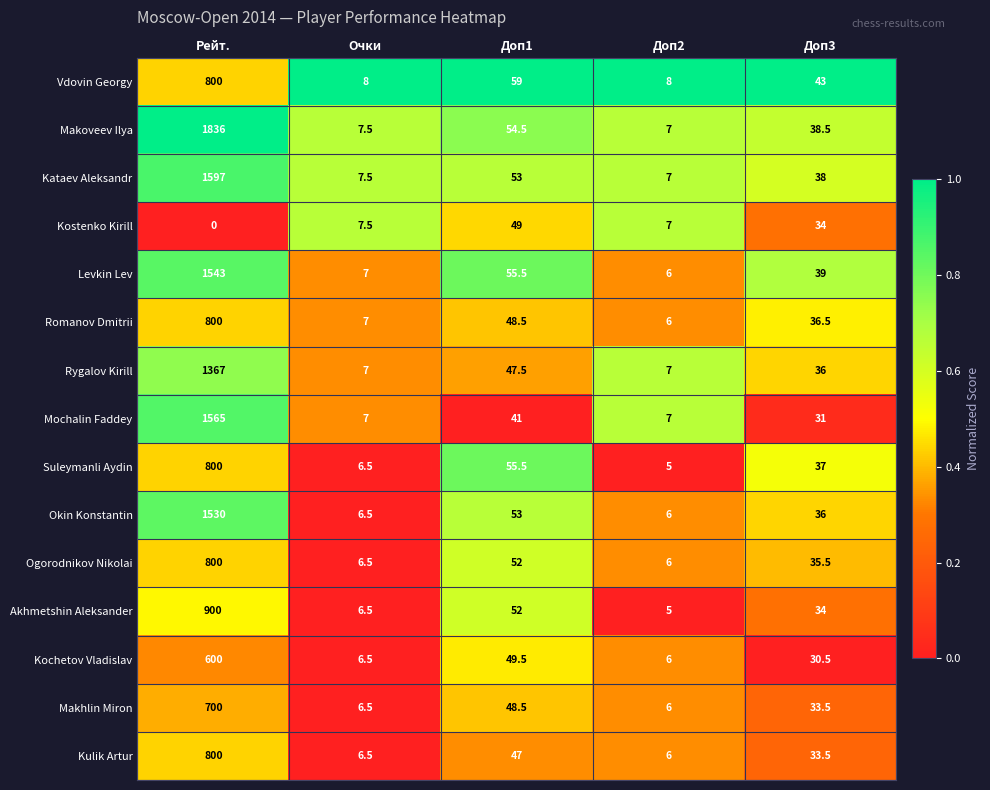

The Romanov Dmitrii series shows 6.0 at Доп2. True or false?

True